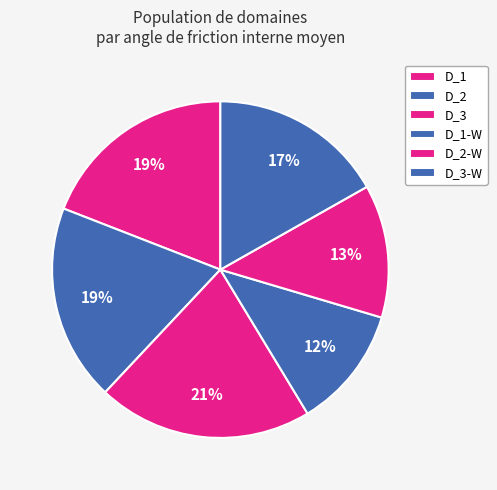

How many slices are in this pie chart?

6